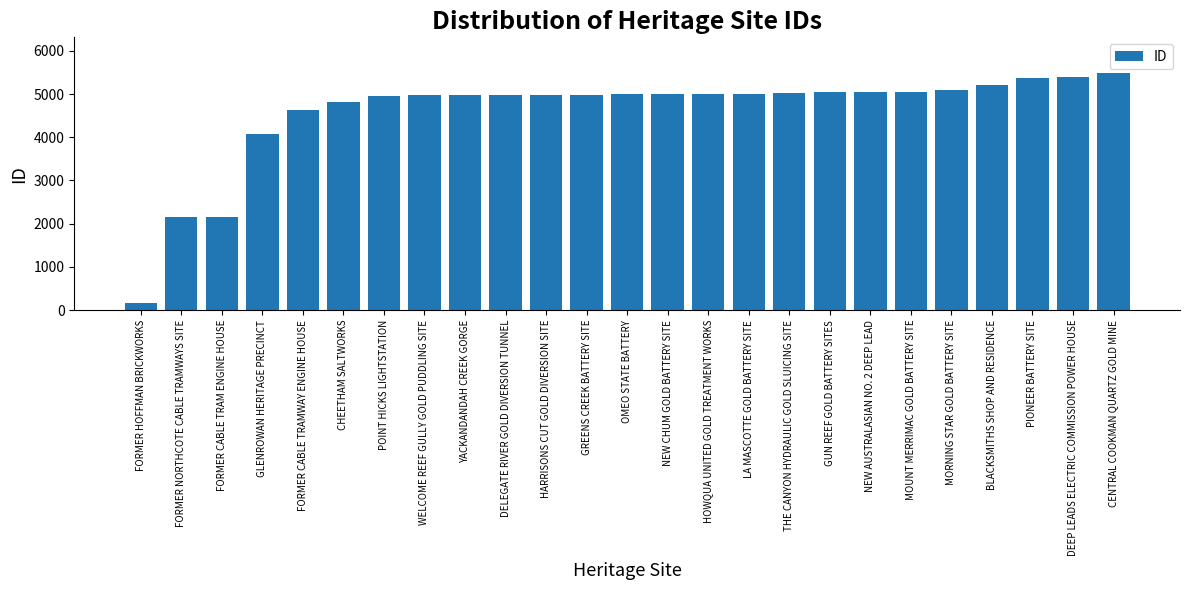

What is the label of the 22nd bar from the left?

BLACKSMITHS SHOP AND RESIDENCE